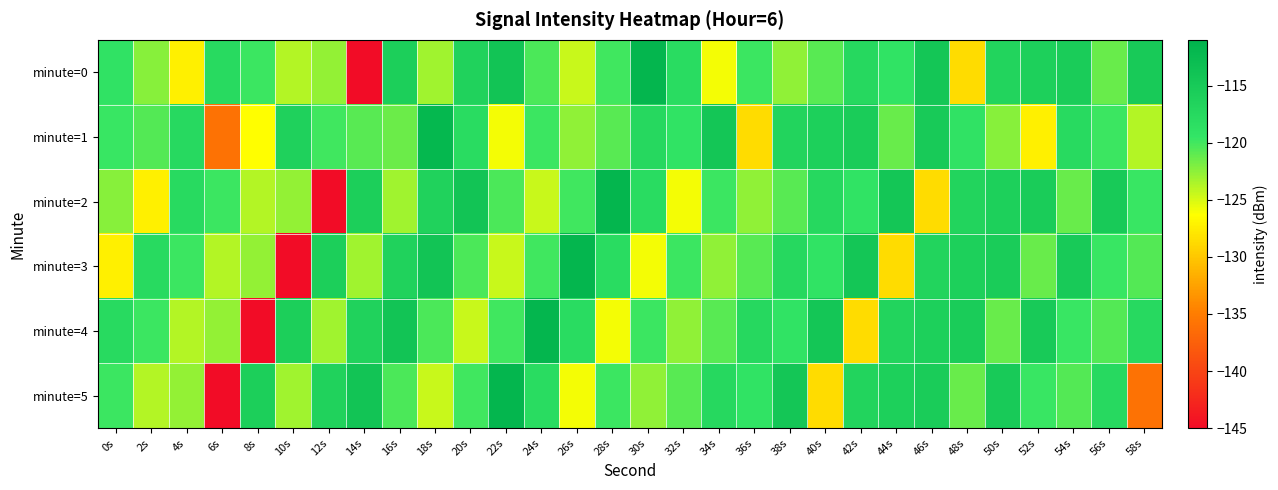

At 30s, list the series in order from largest to smallest.

minute=0, minute=1, minute=2, minute=4, minute=5, minute=3